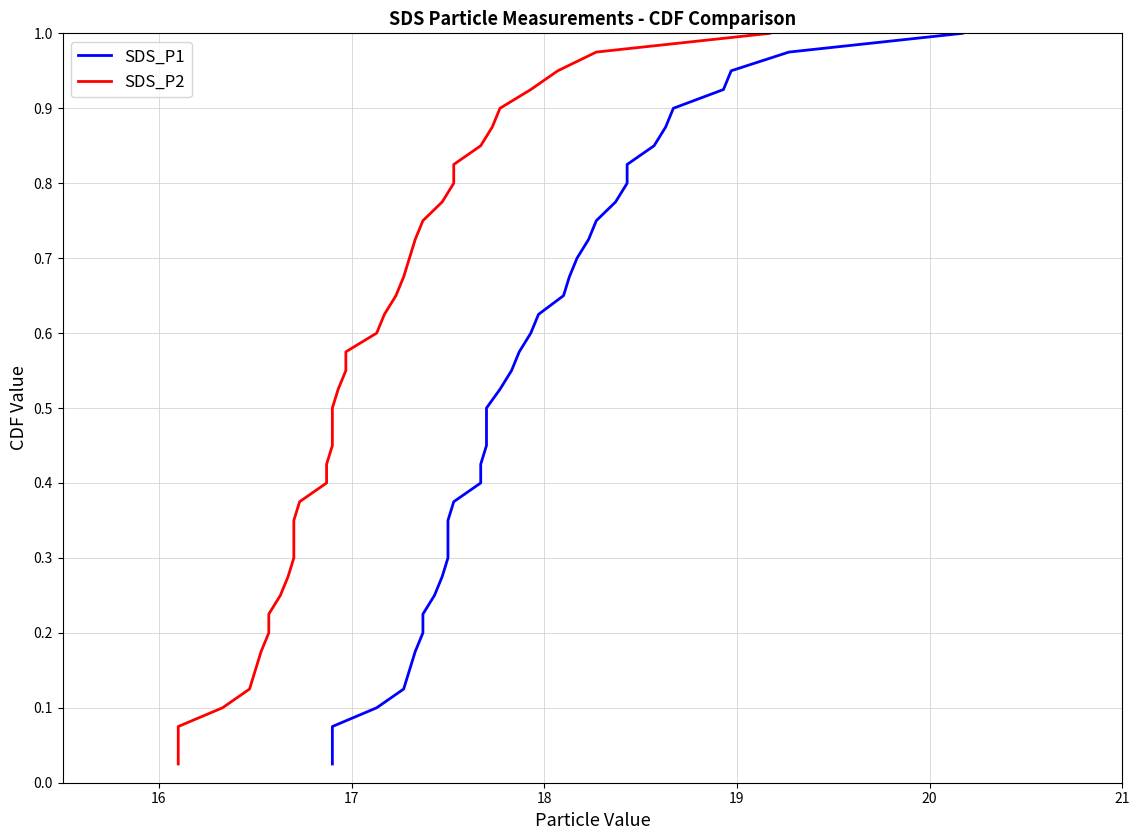

True or false: SDS_P2 and SDS_P1 cross at least once.

False